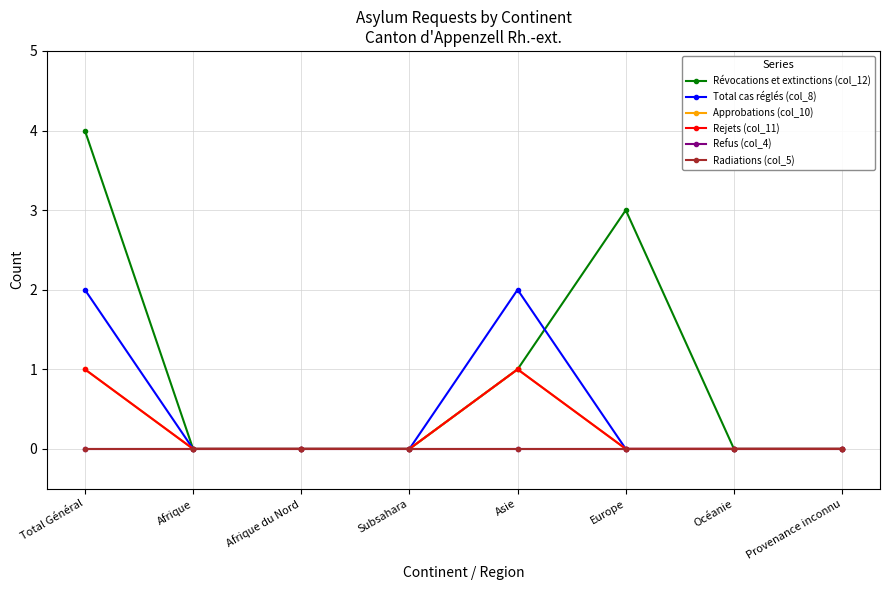

Does the chart have visible grid lines?

Yes